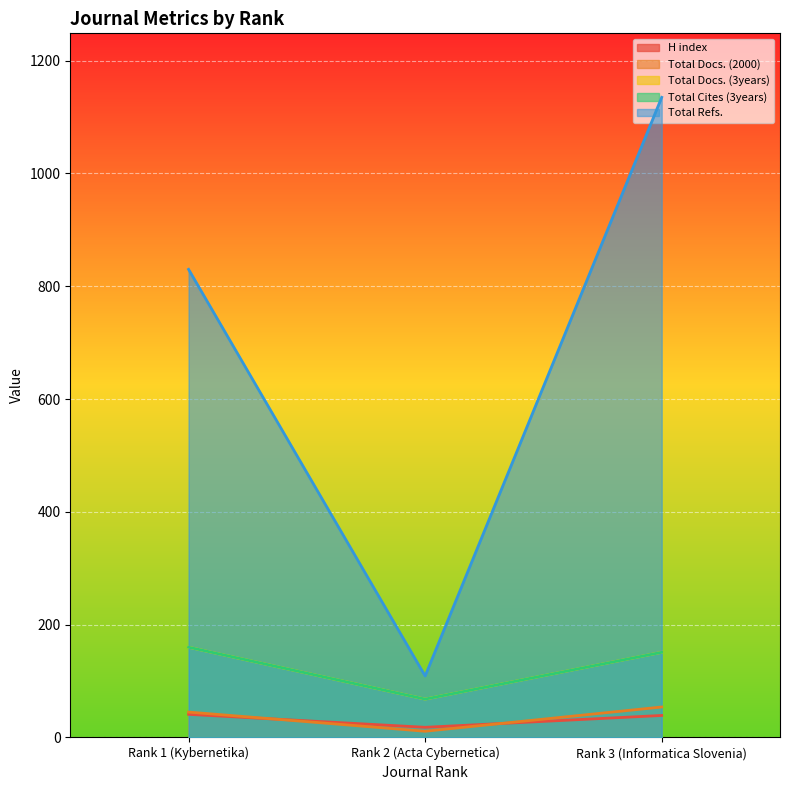

Is the value of Total Docs. (2000) at Rank 3 (Informatica Slovenia) greater than the value of Total Docs. (3years) at Rank 1 (Kybernetika)?

No